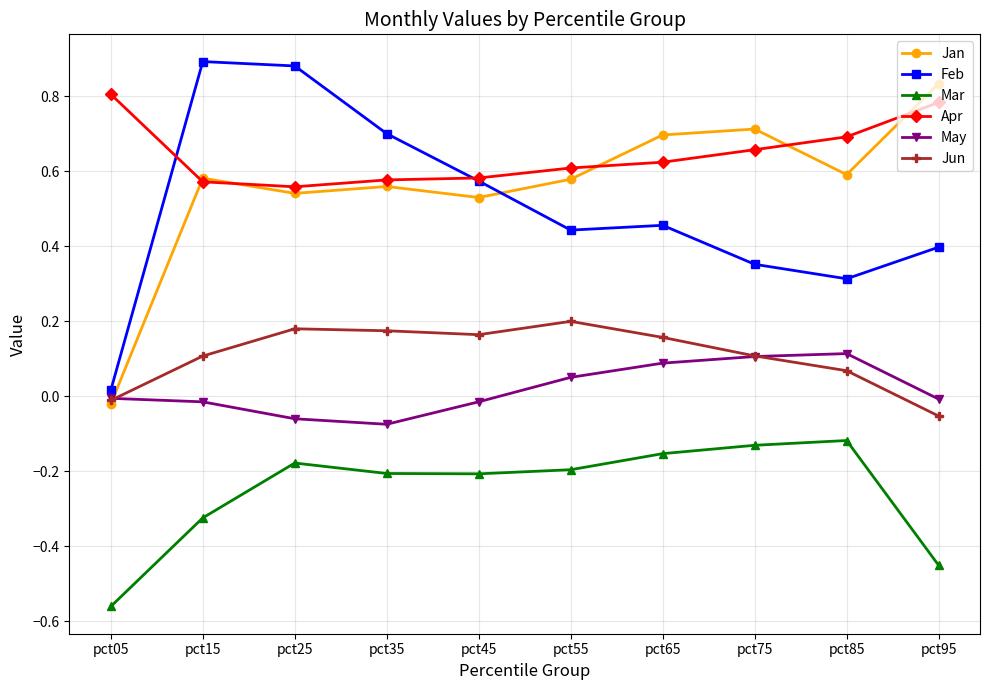

True or false: May has more than 0 interior local peaks.

True